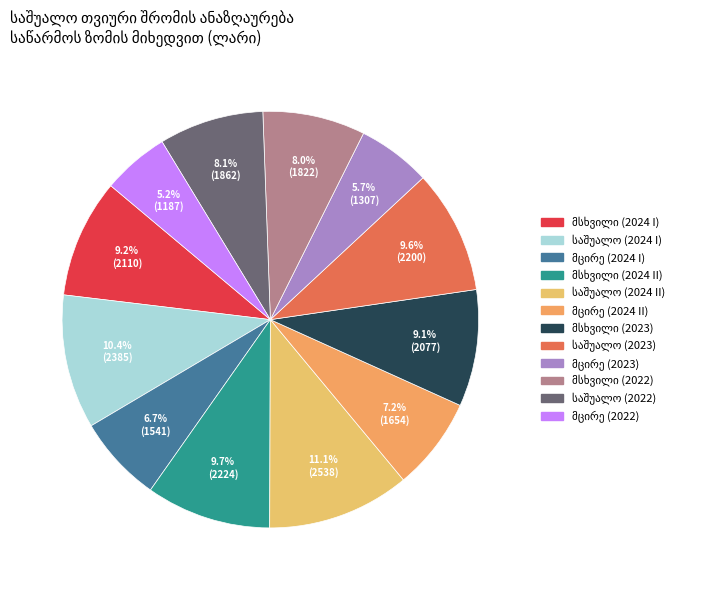

How many slices are in this pie chart?

12